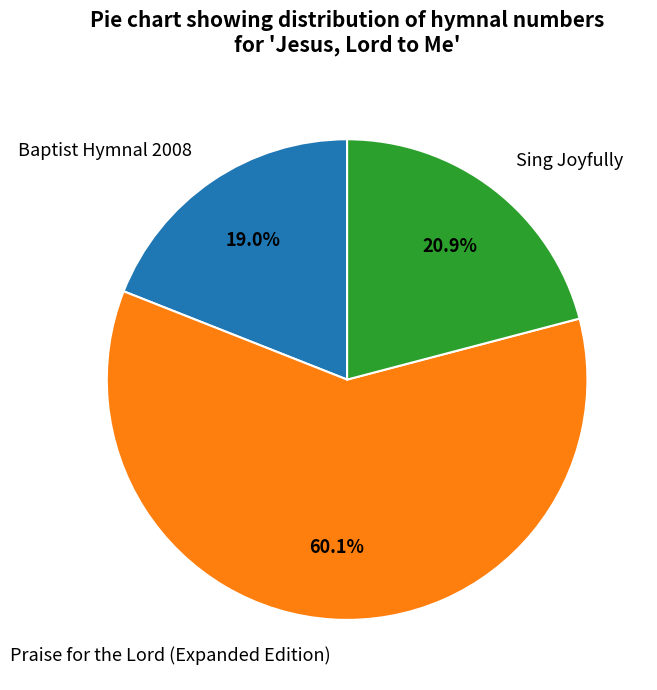

Which has a higher value, Sing Joyfully or Praise for the Lord (Expanded Edition)?

Praise for the Lord (Expanded Edition)